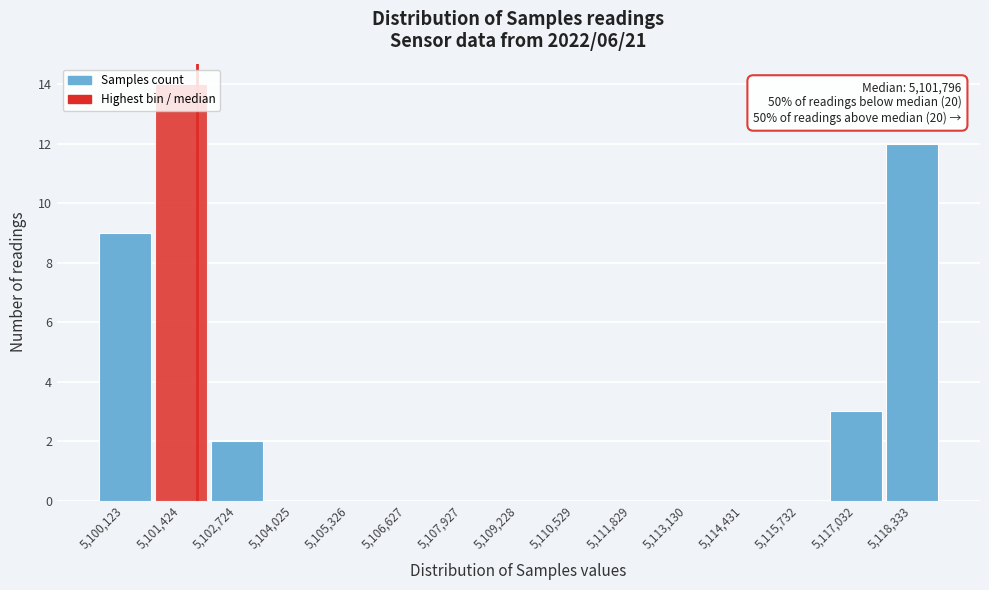

Which range on the x-axis has the tallest bar?

5100800 to 5102000